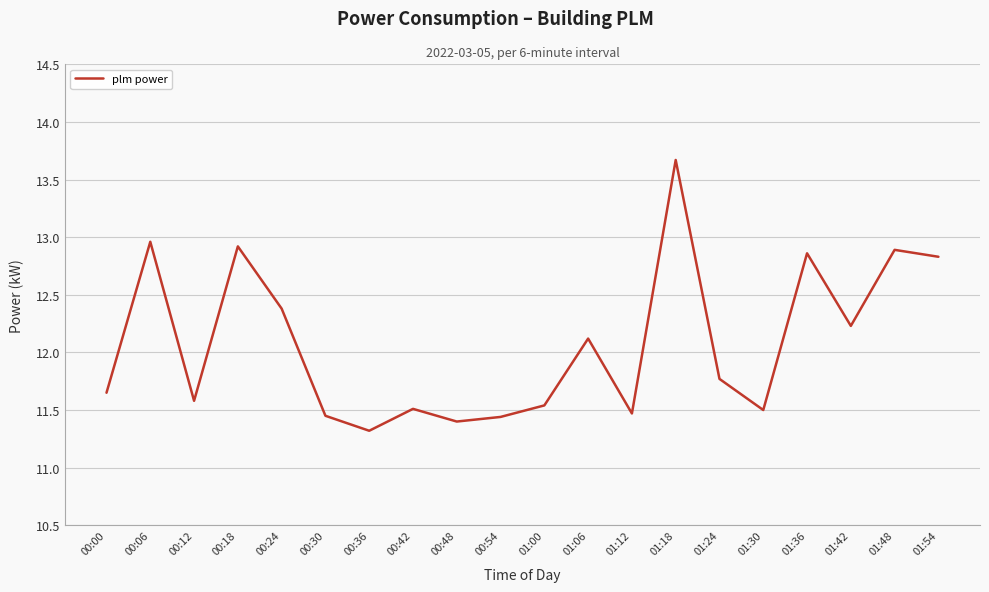

Which label corresponds to the smallest value in the chart?

00:36